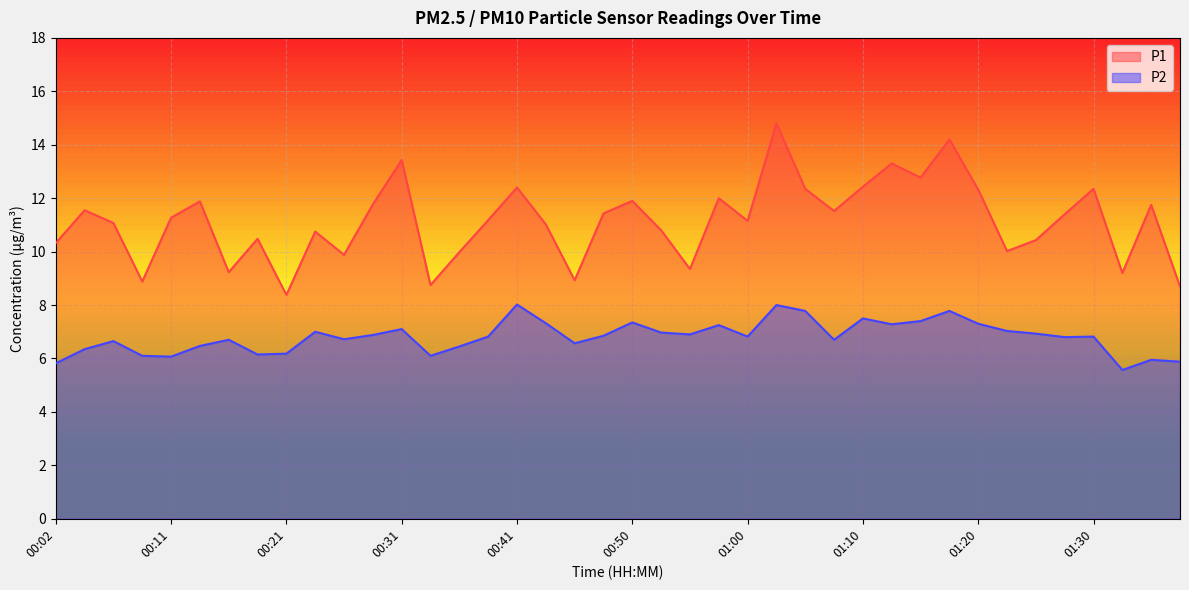

True or false: P2 and P1 intersect in this chart.

False